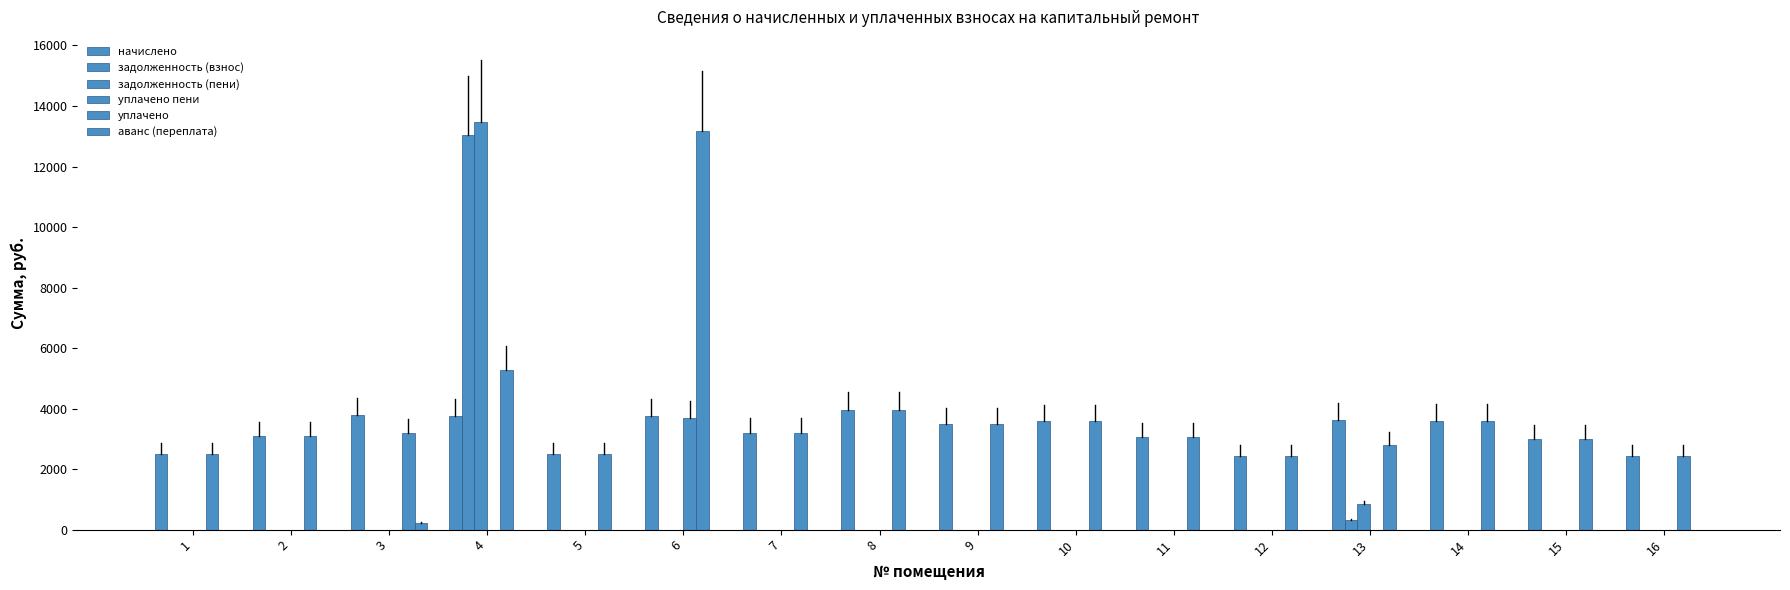

How many series are shown in this chart?

6